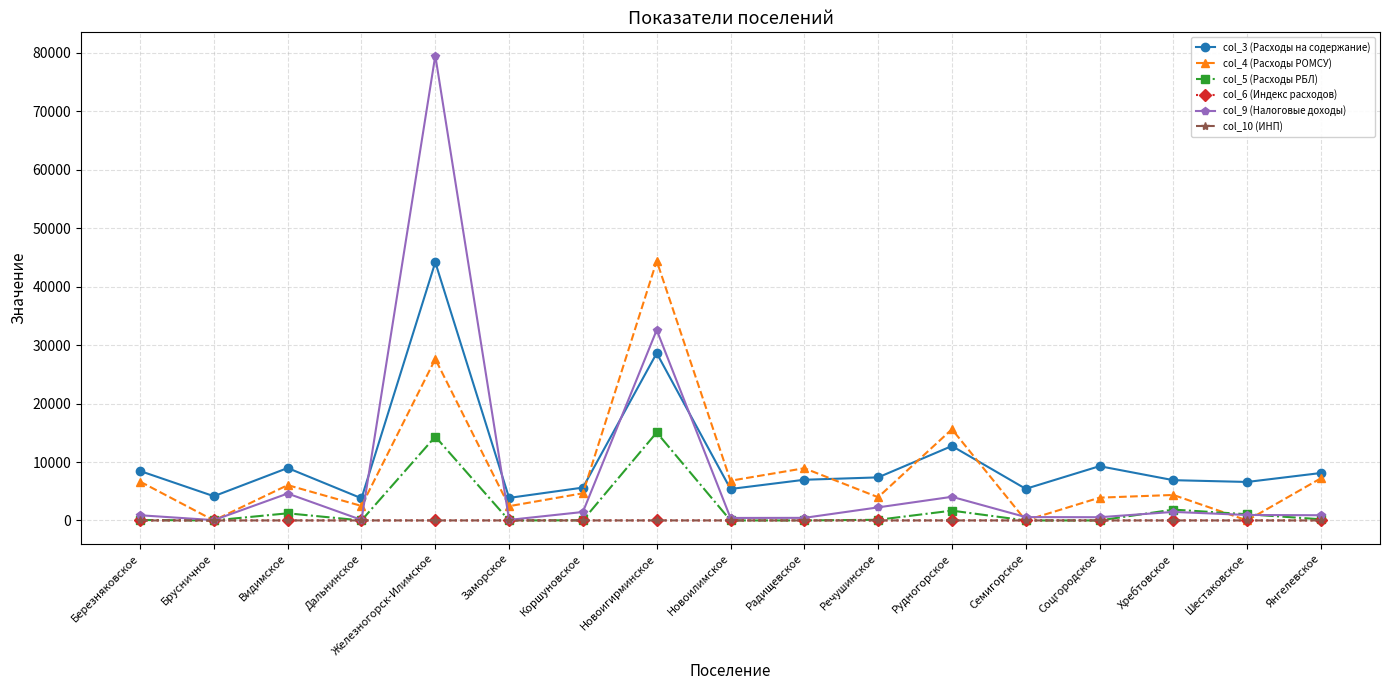

Does the chart display data point markers on the line(s)?

Yes